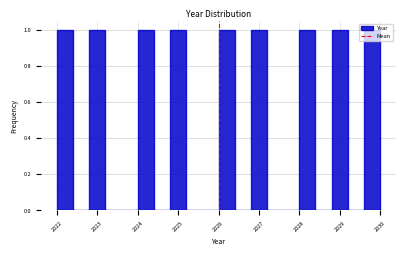

Reading left to right, list every bar in this chart as the range it spans on the x-axis followed by its height. The values are not printed on the chart, so give them approximately, as read against the axis.

2022.0 to 2022.4: 1
2022.4 to 2022.8: 0
2022.8 to 2023.2: 1
2023.2 to 2023.6: 0
2023.6 to 2024.0: 0
2024.0 to 2024.4: 1
2024.4 to 2024.8: 0
2024.8 to 2025.2: 1
2025.2 to 2025.6: 0
2025.6 to 2026.0: 0
2026.0 to 2026.4: 1
2026.4 to 2026.8: 0
2026.8 to 2027.2: 1
2027.2 to 2027.6: 0
2027.6 to 2028.0: 0
2028.0 to 2028.4: 1
2028.4 to 2028.8: 0
2028.8 to 2029.2: 1
2029.2 to 2029.6: 0
2029.6 to 2030.0: 1